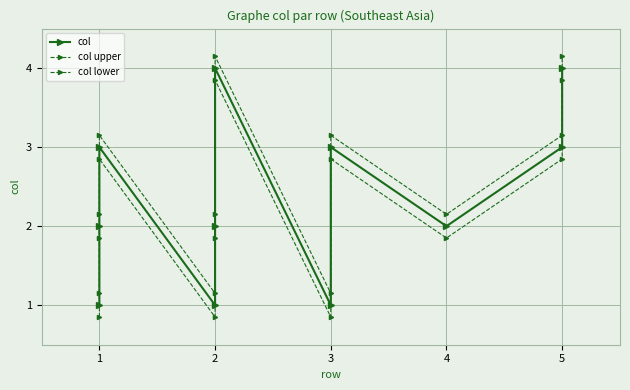

How many data points in col upper are less than 2?

3